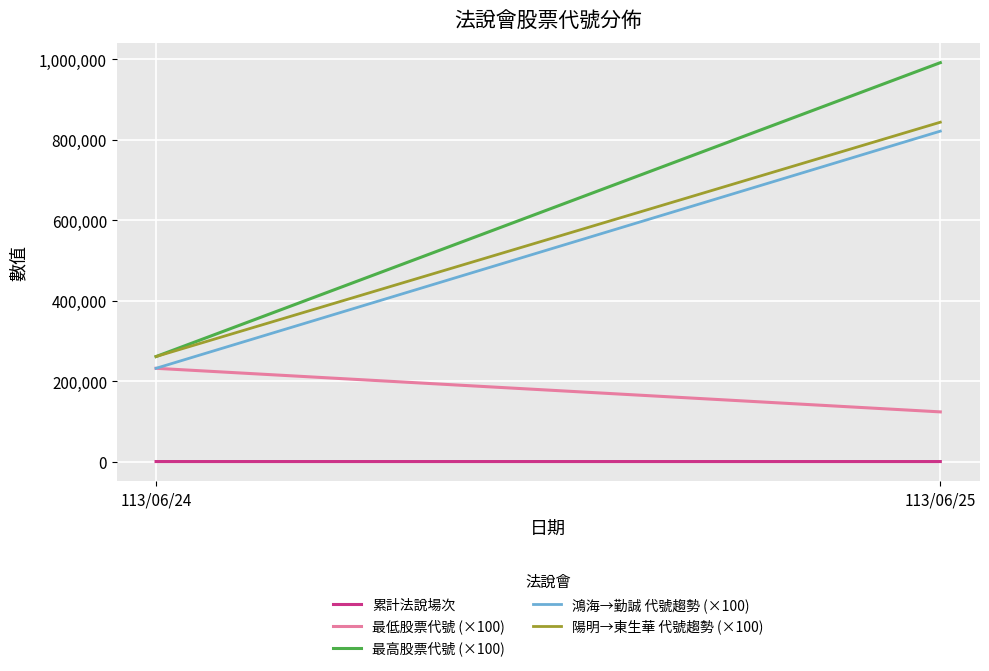

Is the value of 陽明→東生華 代號趨勢 (×100) at 113/06/24 greater than the value of 最高股票代號 (×100) at 113/06/25?

No